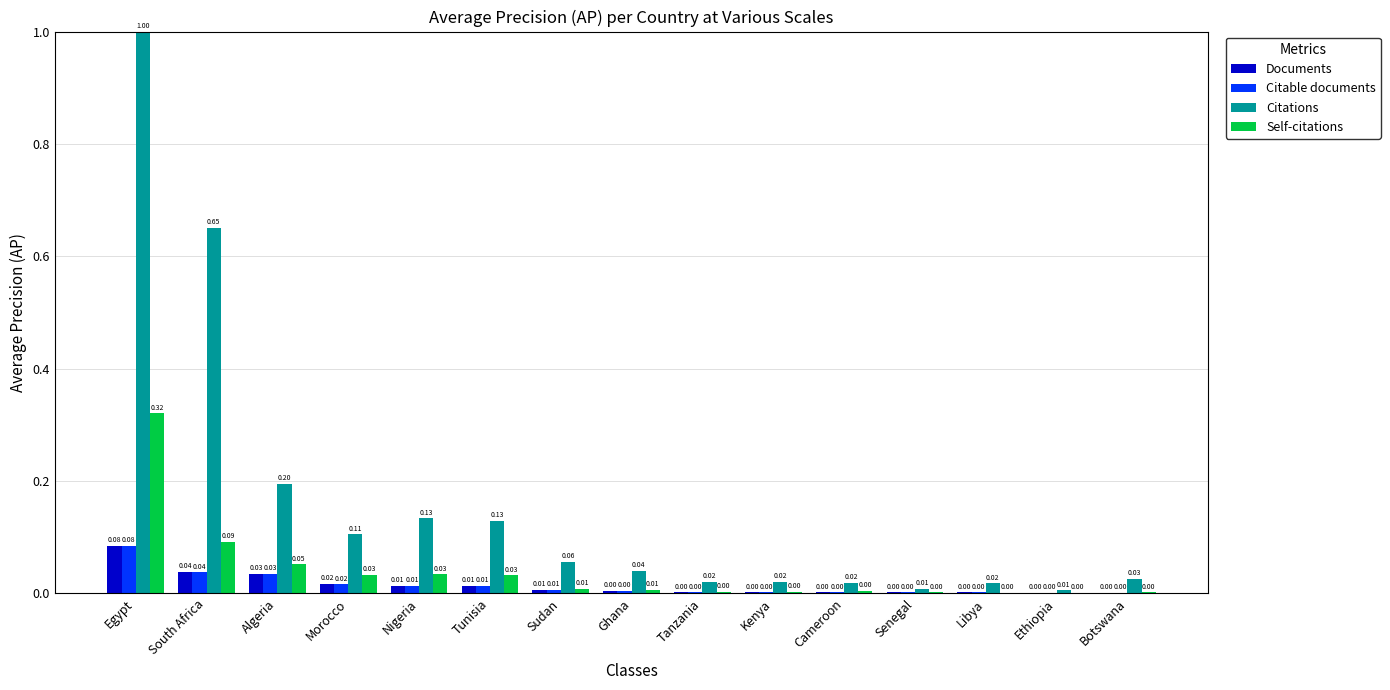

Between Nigeria and Ethiopia, which series saw the biggest shift?

Citations